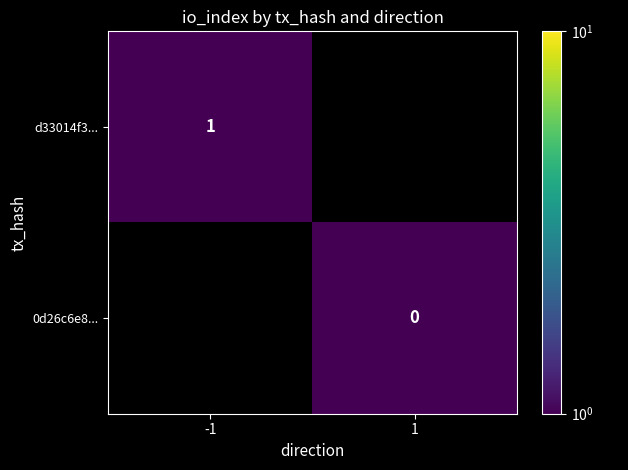

Is the value of 0d26c6e8... at 1 greater than the value of d33014f3... at -1?

No